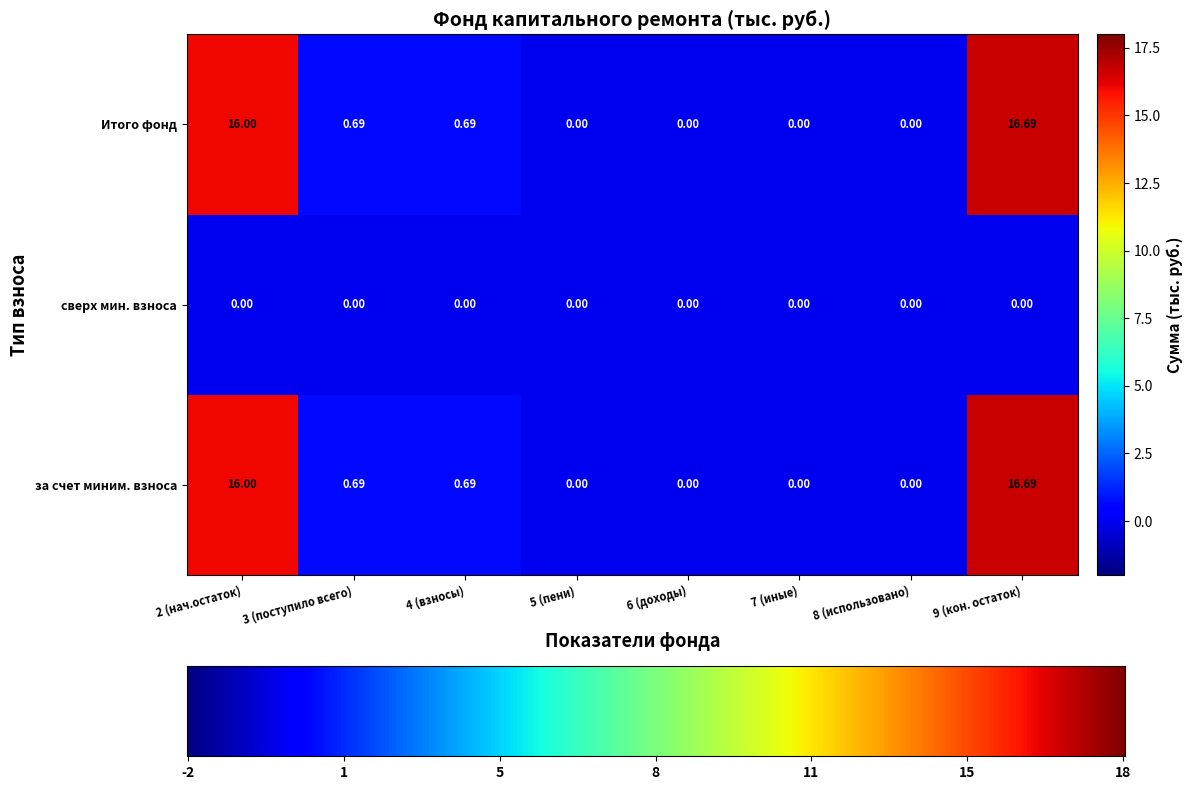

Is the value of сверх мин. взноса at 6 (доходы) greater than the value of за счет миним. взноса at 3 (поступило всего)?

No